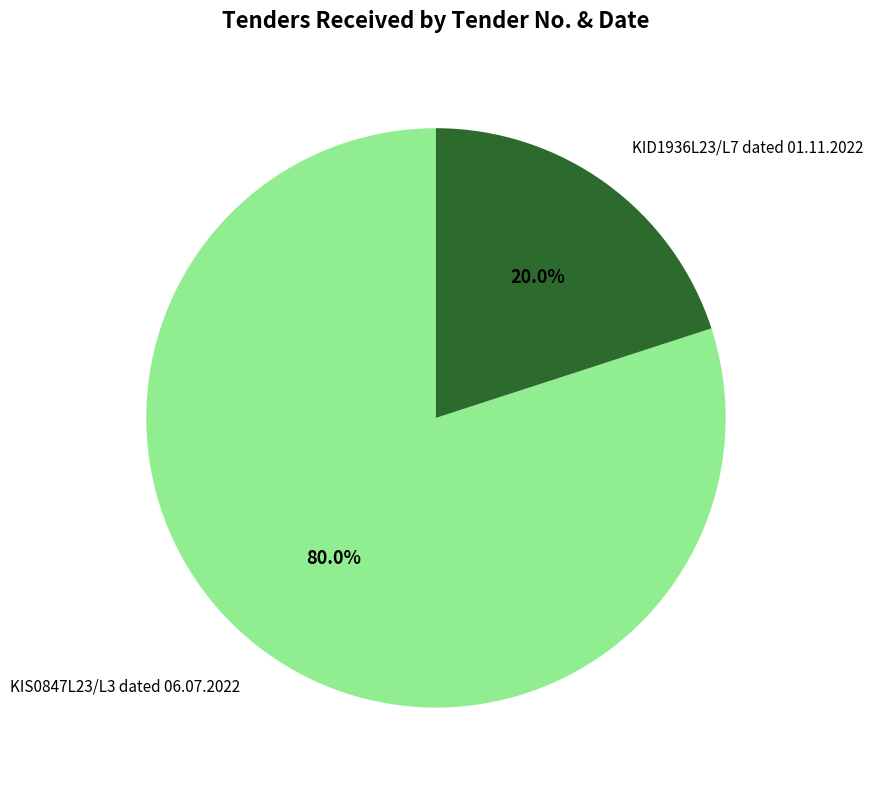

True or false: KIS0847L23/L3 dated 06.07.2022 accounts for 94% of the total.

False